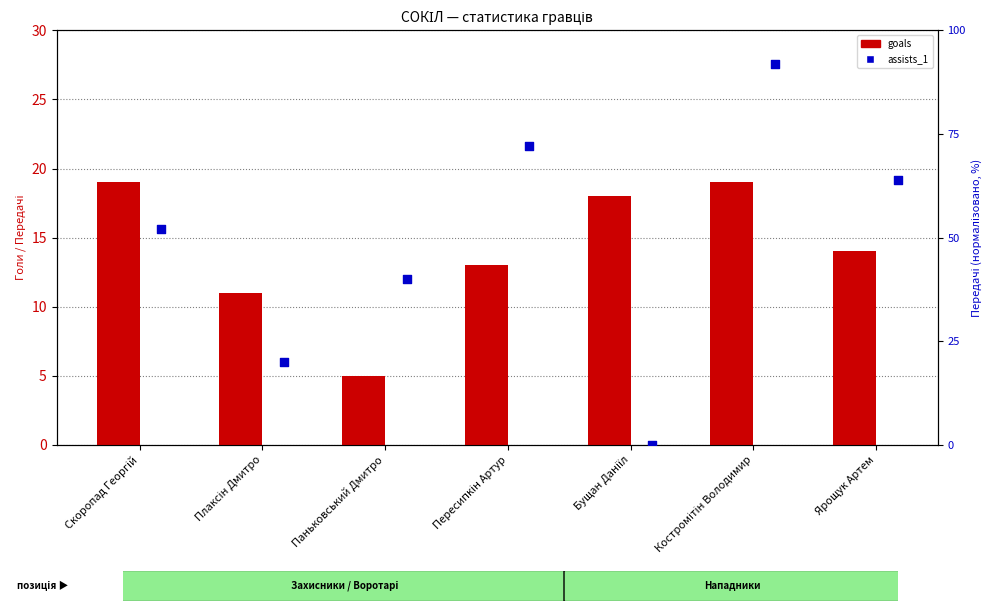

At how many categories does at least one series exceed 22?

5